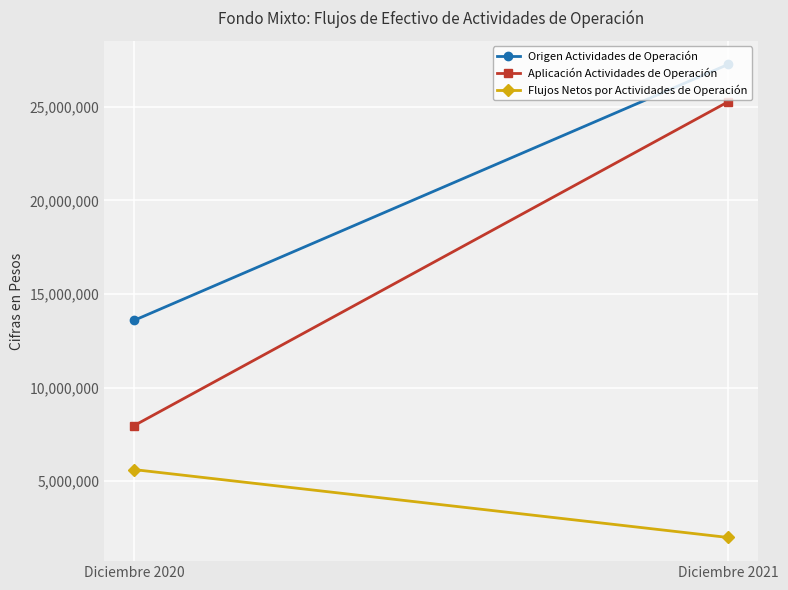

Rank the series by their maximum value, from highest to lowest.

Origen Actividades de Operación, Aplicación Actividades de Operación, Flujos Netos por Actividades de Operación